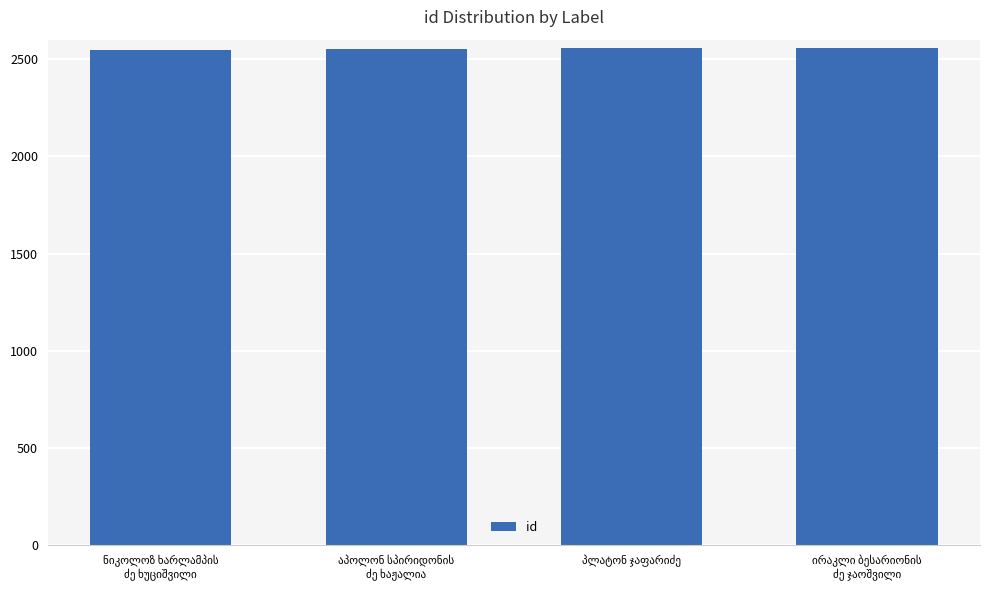

What is the sum of all values?

10213